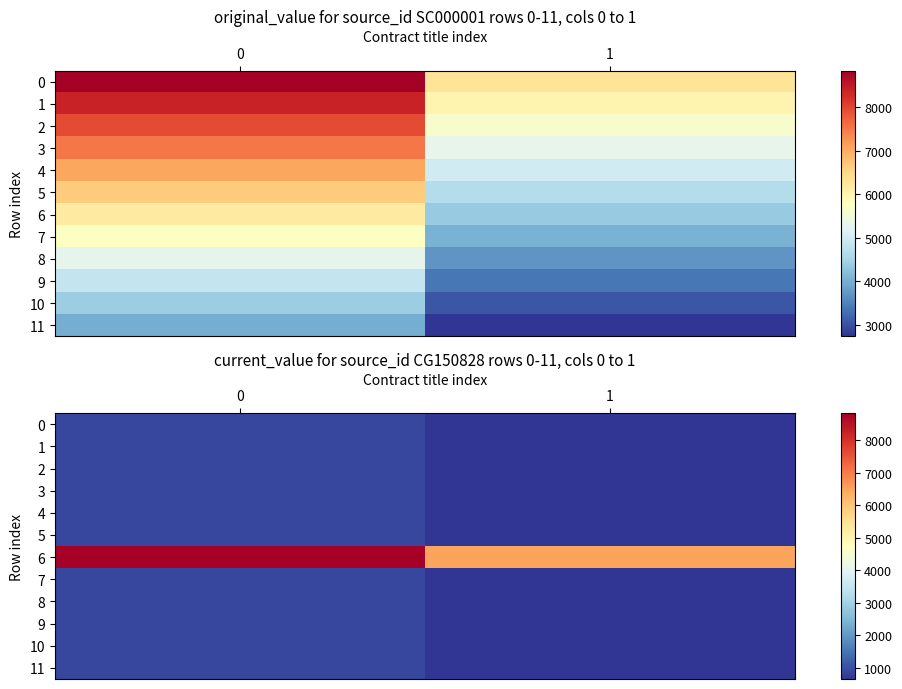

At 1, list the series in order from largest to smallest.

6, 0, 1, 2, 3, 4, 5, 7, 8, 9, 10, 11